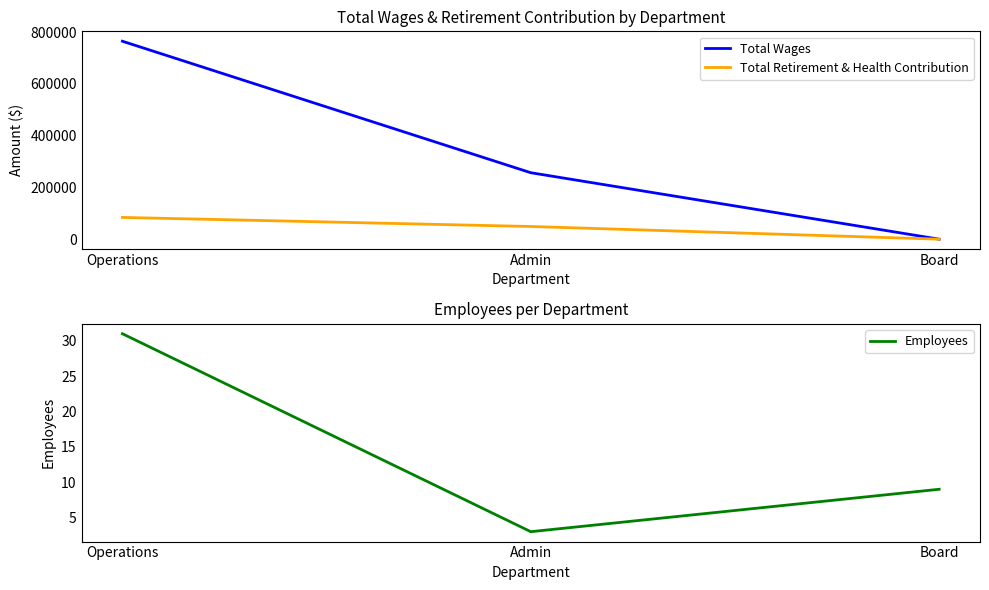

What is the lowest value of the Employees series?

3